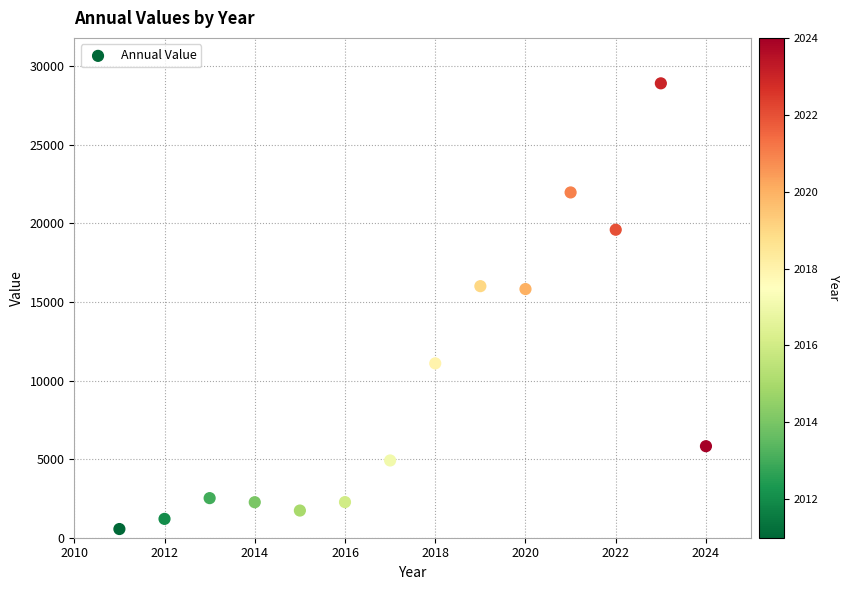

What is the range of X values (max minus min)?

13